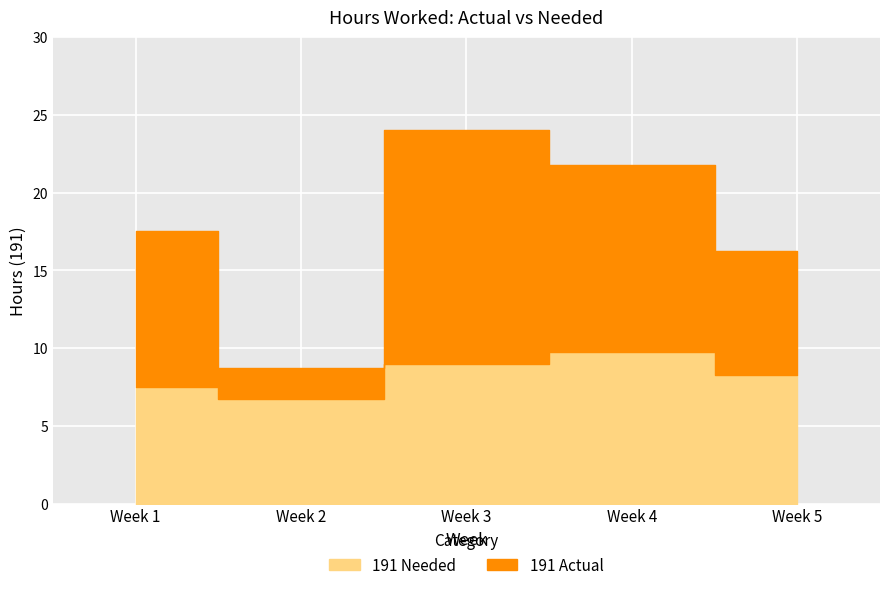

Read the 191 Needed value at Week 5.

8.2